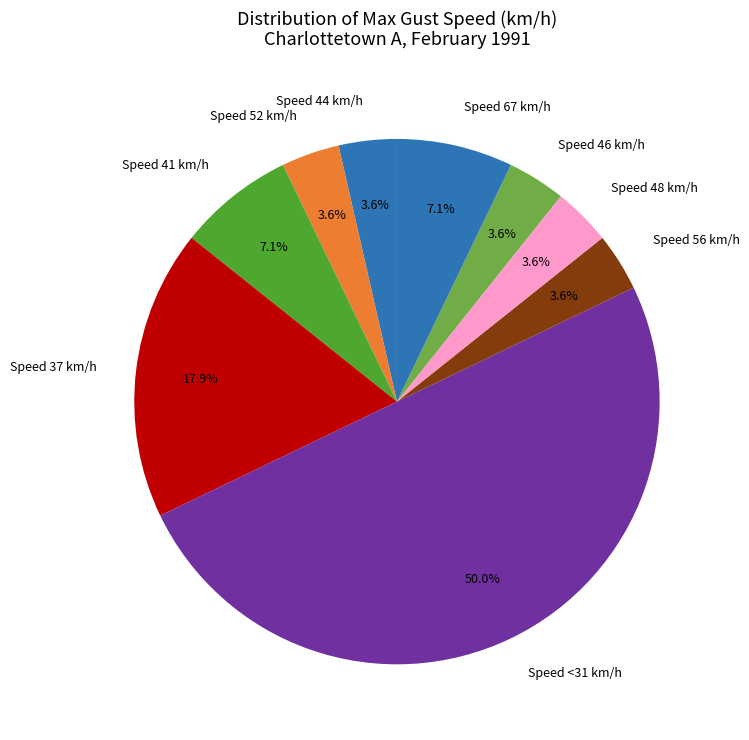

Does Speed 48 km/h account for over 50% of the chart?

No